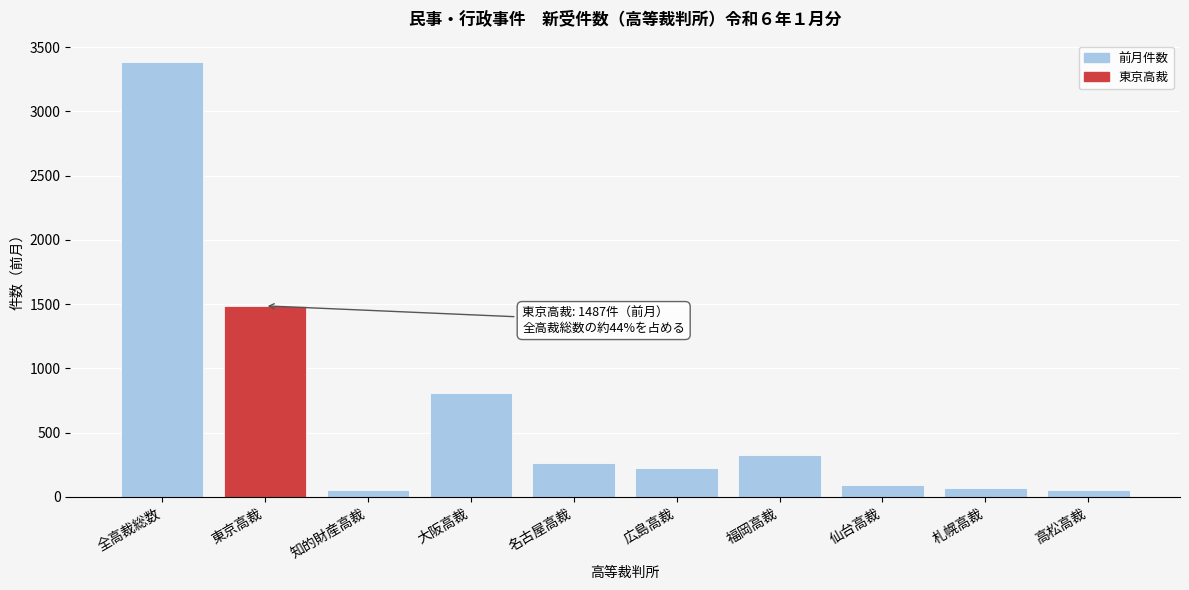

Between 全高裁総数 and 大阪高裁, which is larger?

全高裁総数